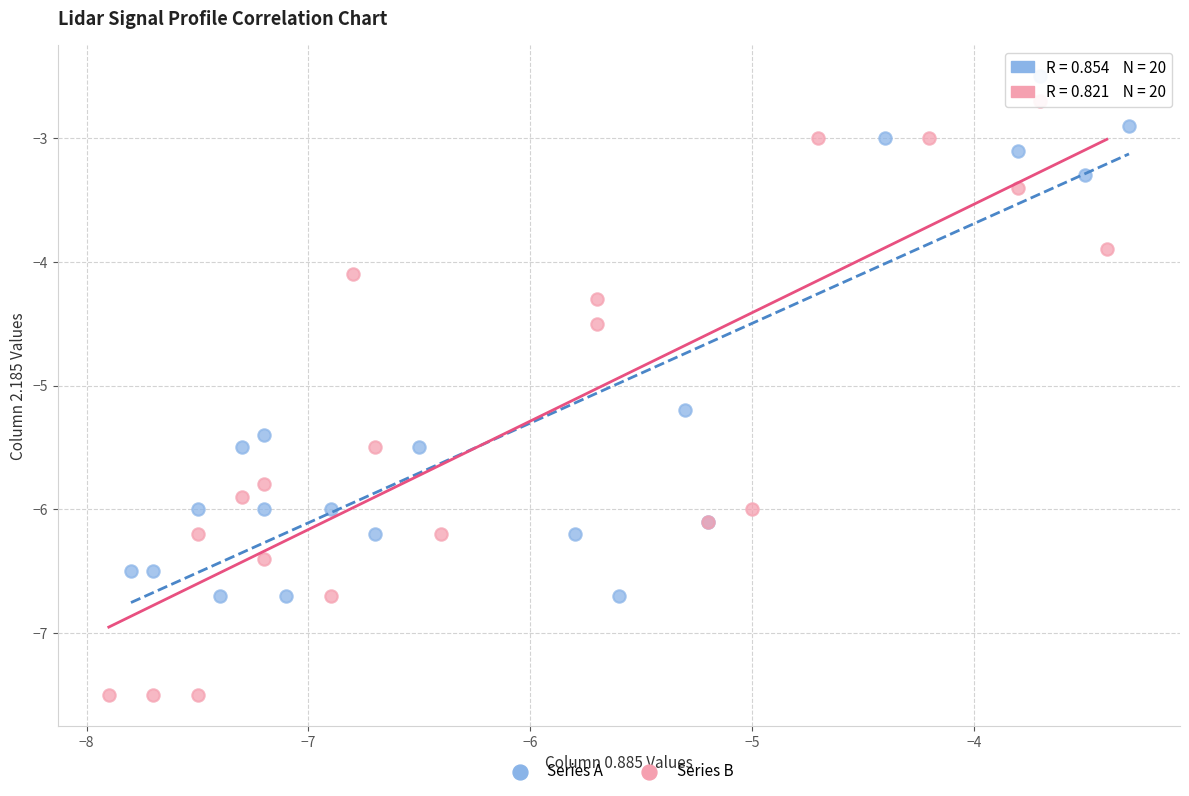

Which series has the widest spread of Y values?

Series B